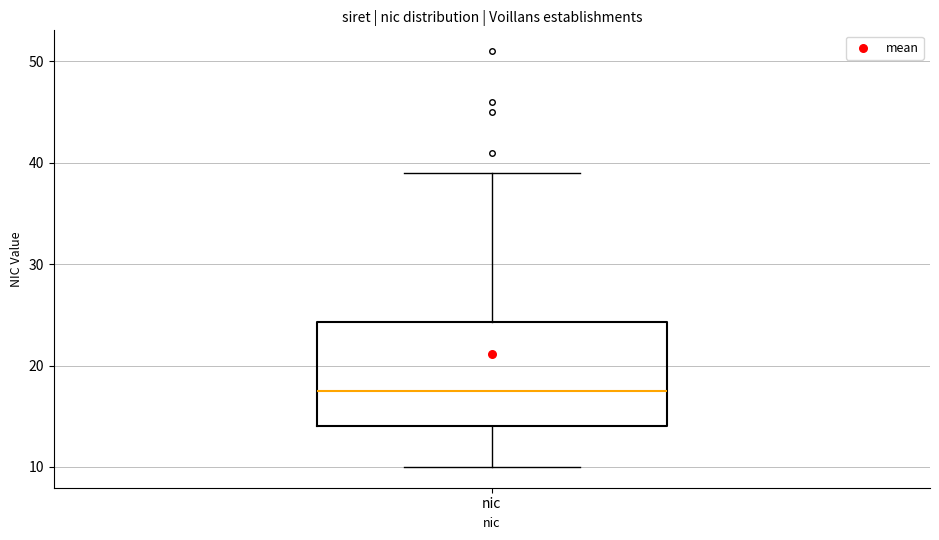

Transcribe this box plot: give where the median line is, the range the box spans, and where the two whiskers end, as read against the y-axis. The values are not printed on the chart, so give them approximately, as read against the axis.

median 18, box 14 to 24, whiskers 10 to 39